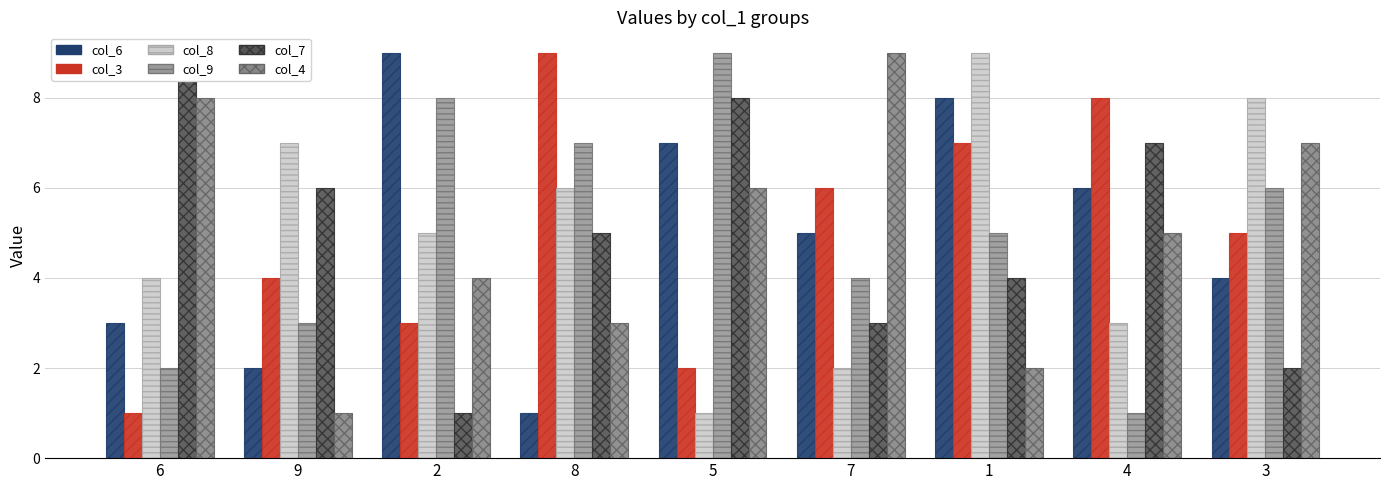

What is the total value across all series at 4?

30